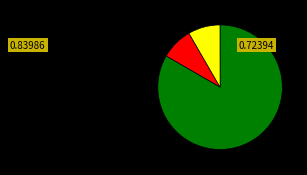

Is there a majority slice in this chart?

Yes